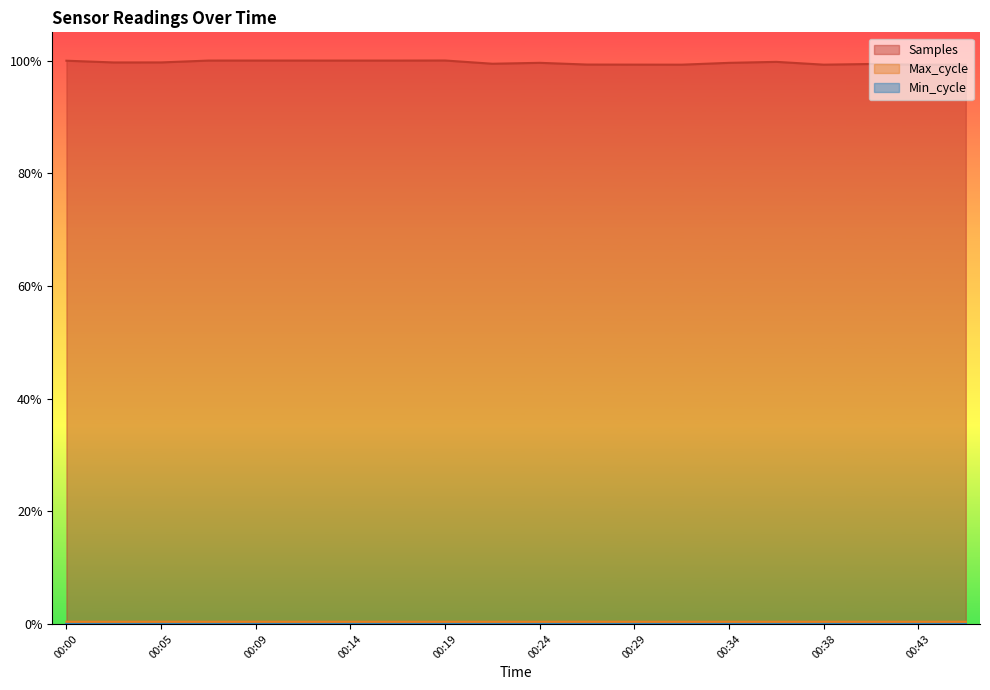

Which category has the highest value across all series?

00:19